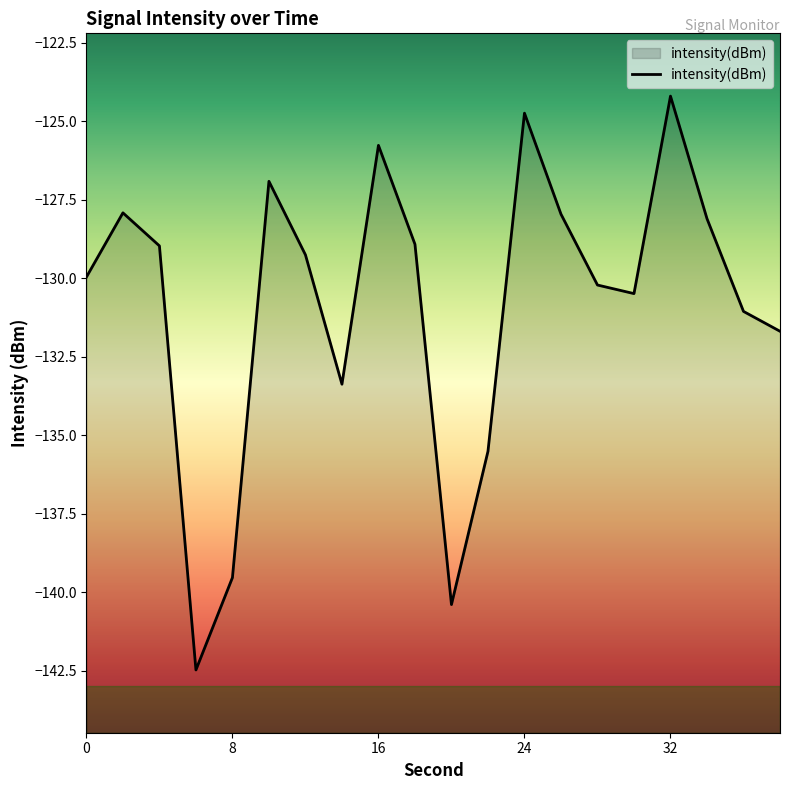

What is the sum of all values?

-2617.4